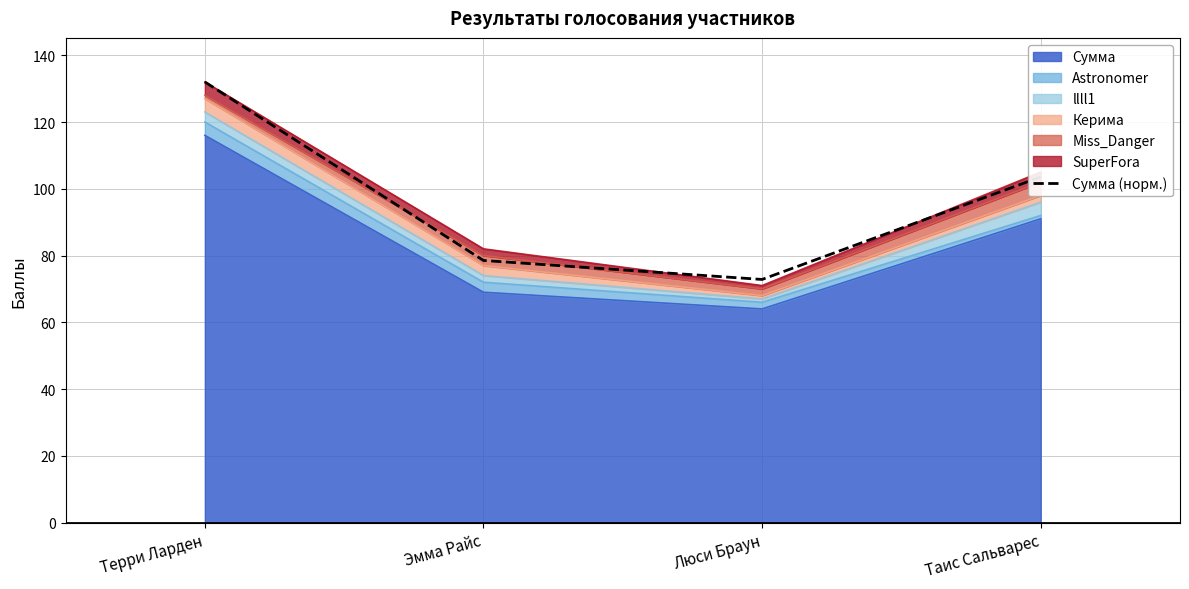

Rank the categories by value from highest to lowest.

Терри Ларден, Таис Сальварес, Эмма Райс, Люси Браун